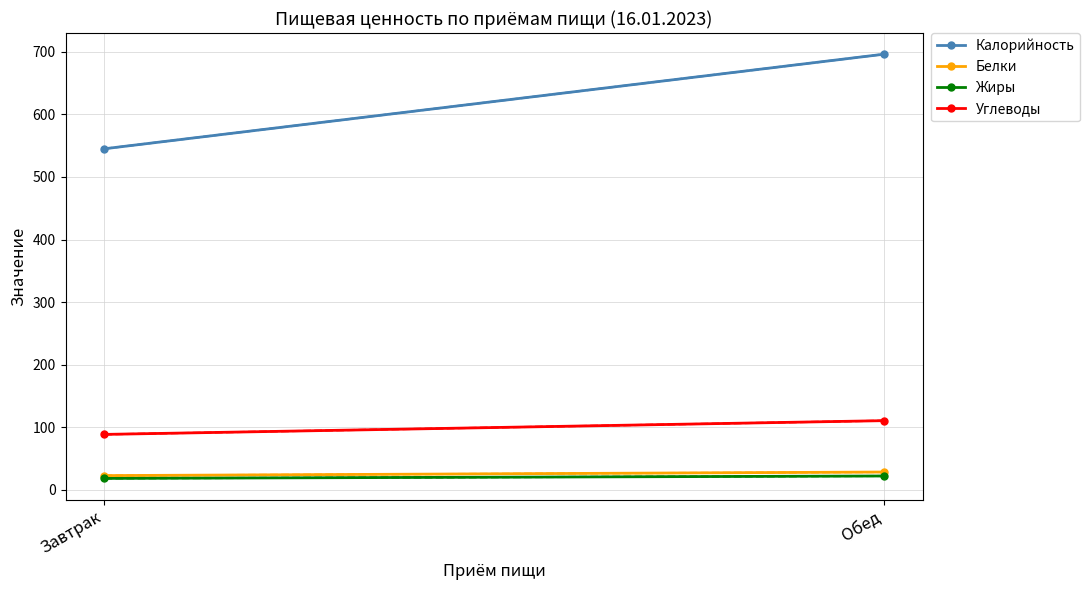

Which has a higher value, Обед or Завтрак?

Обед